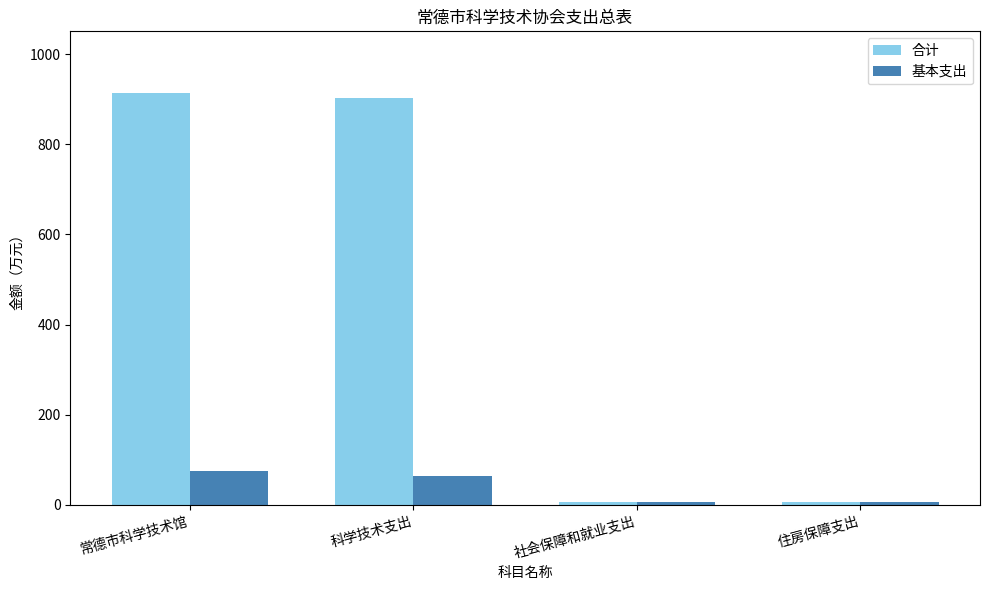

What is the difference between the maximum and second lowest values in the 合计 series?

907.6